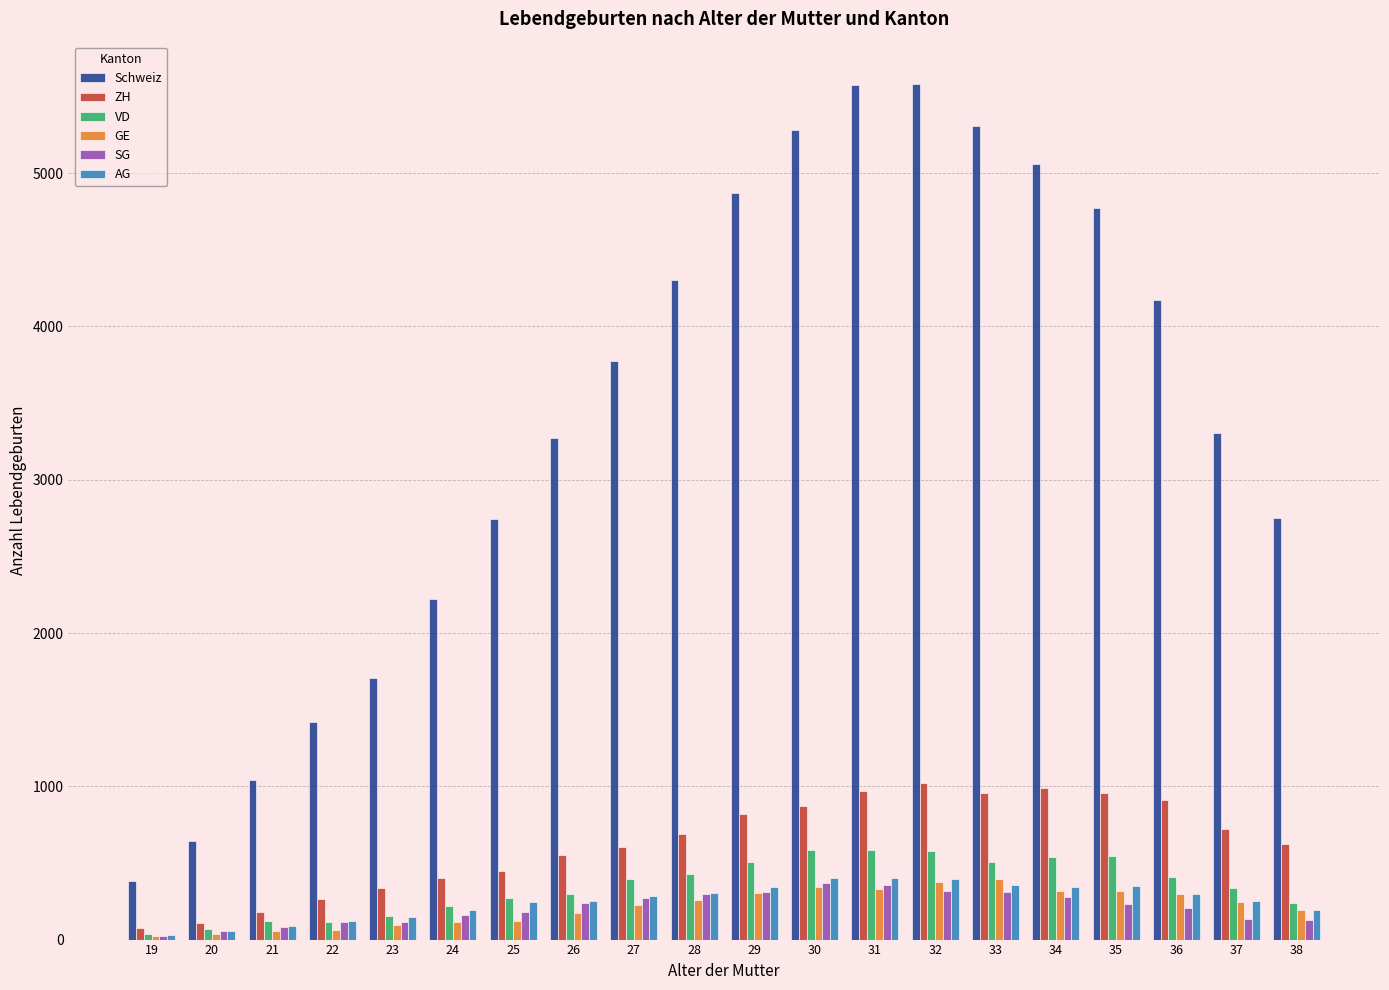

What is the maximum value for AG?

404